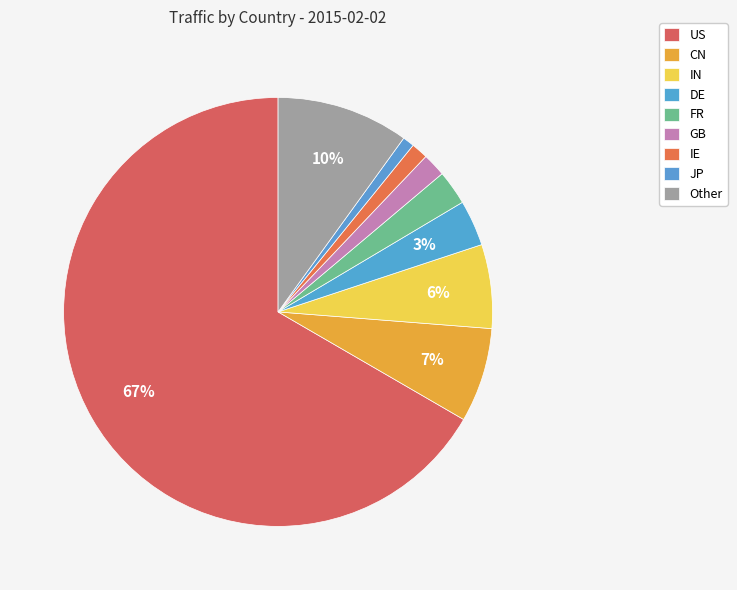

Which category accounts for the majority?

US